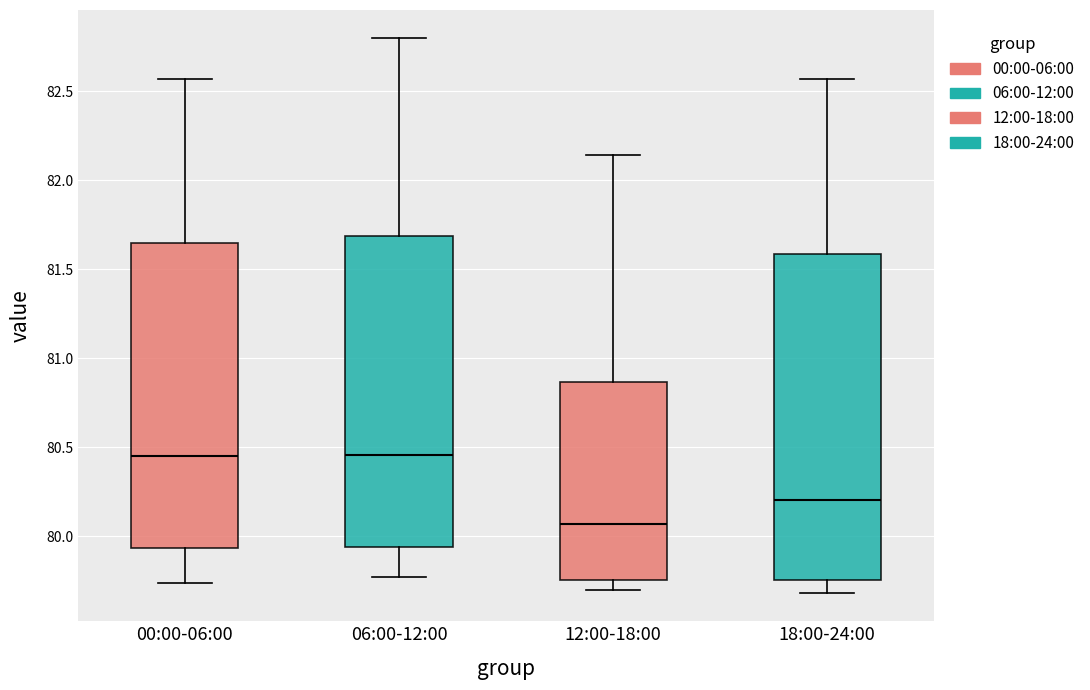

Where does the median line of the box for 06:00-12:00 sit on the y-axis? The values are not printed on the chart, so give them approximately, as read against the axis.

80.45